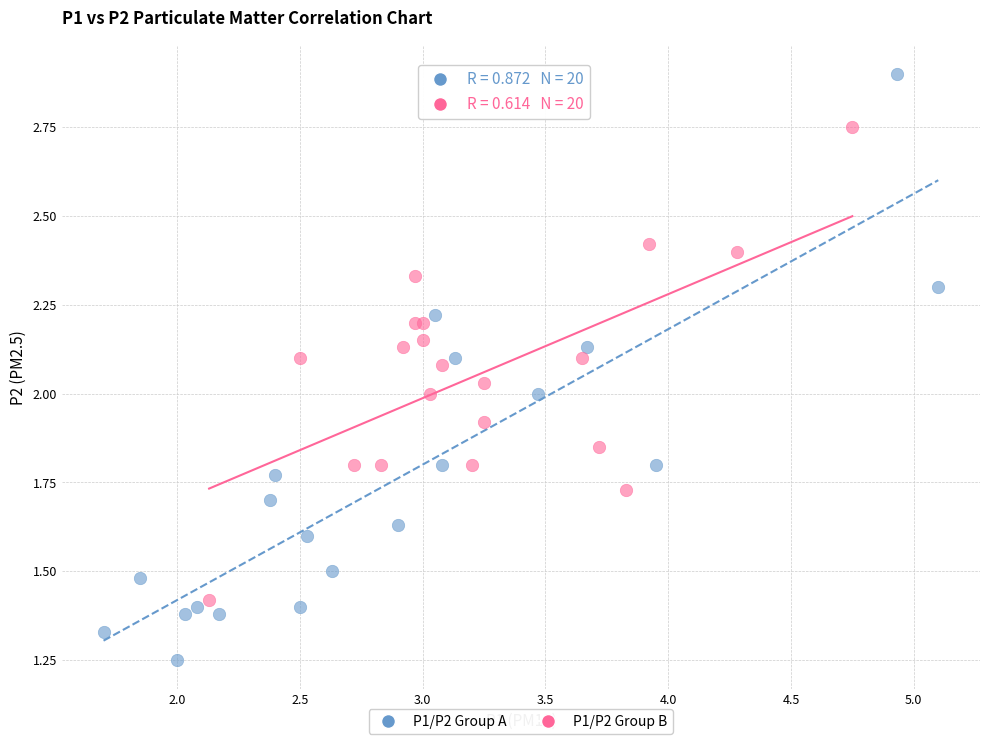

Which series contains the highest Y value?

P1/P2 Group A